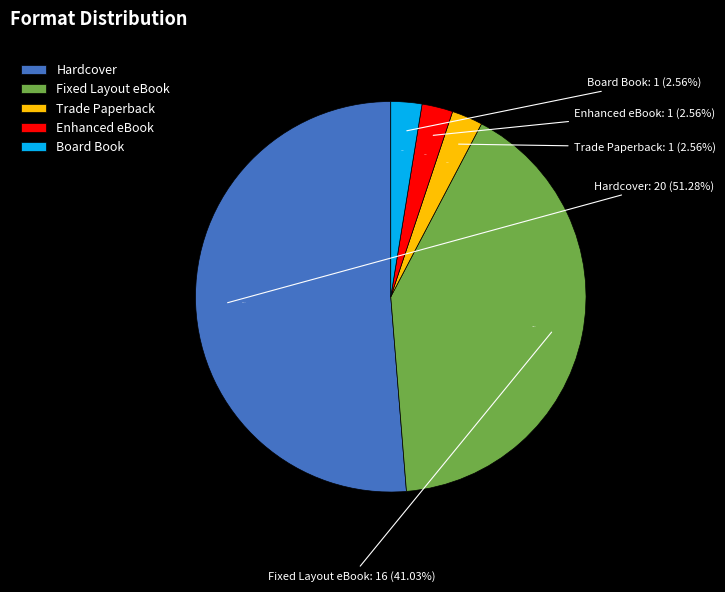

Is there a majority slice in this chart?

Yes